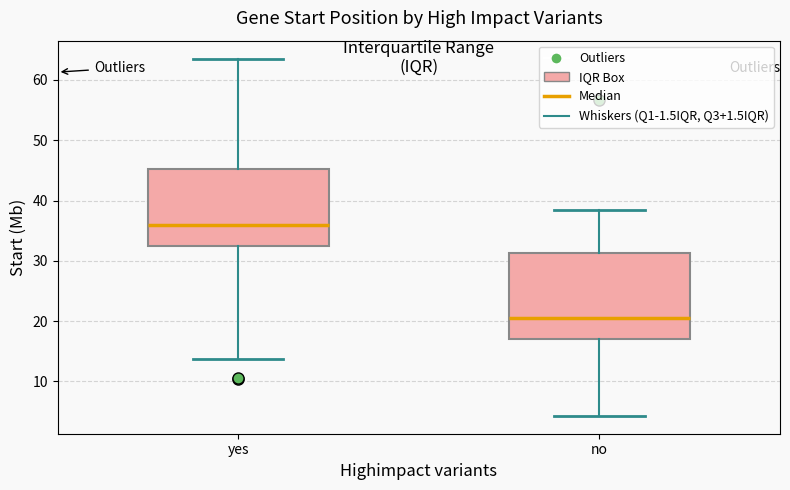

Which box is the tallest, from its lower edge to its upper edge?

no